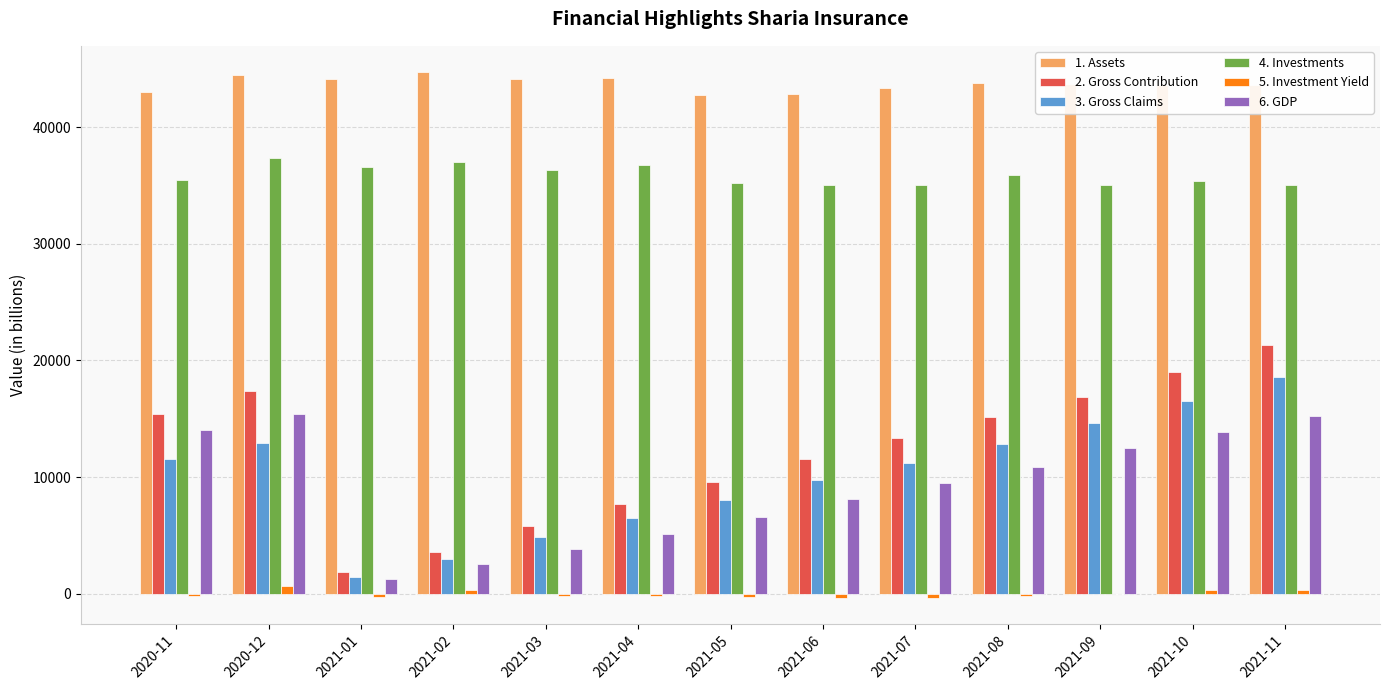

Where is 6. GDP nearest to the value 8360?

2021-06